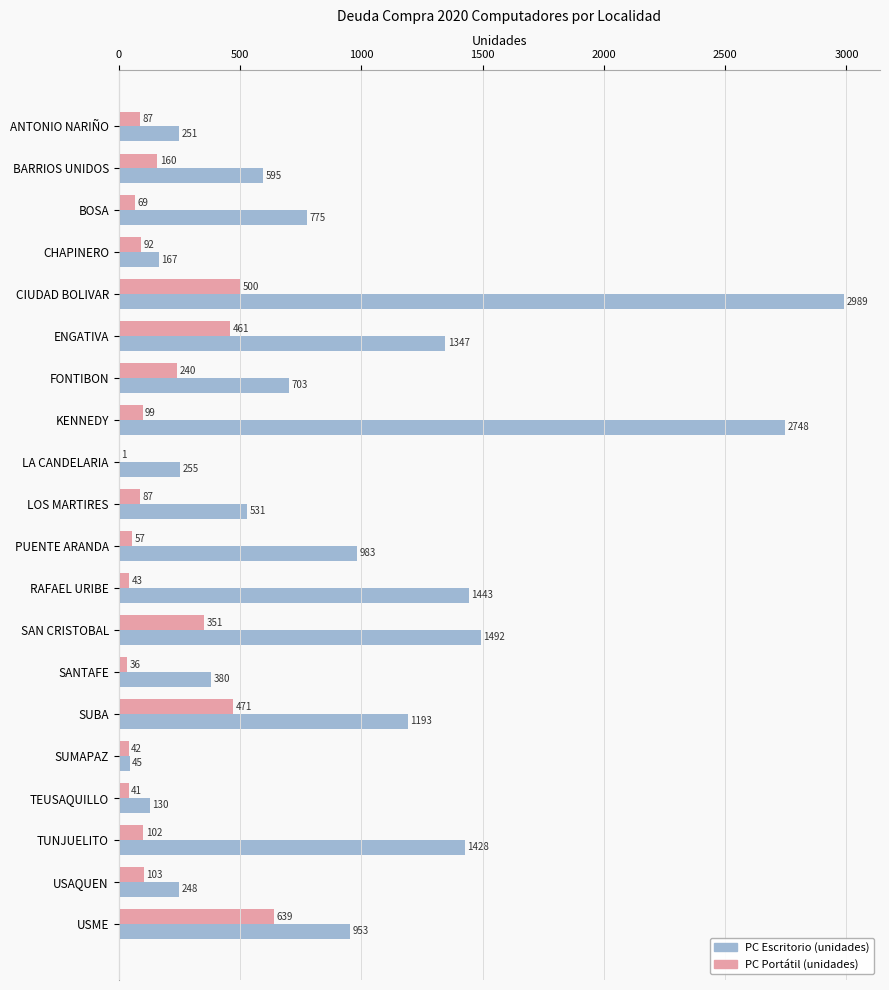

True or false: PC Portátil (unidades) has a value of 1 at LA CANDELARIA.

True